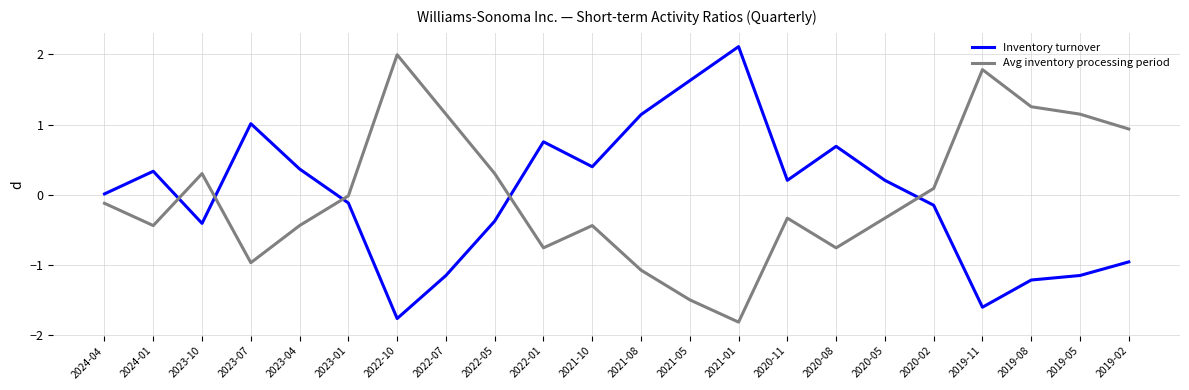

At 2019-08, list the series in order from smallest to largest.

Inventory turnover, Avg inventory processing period